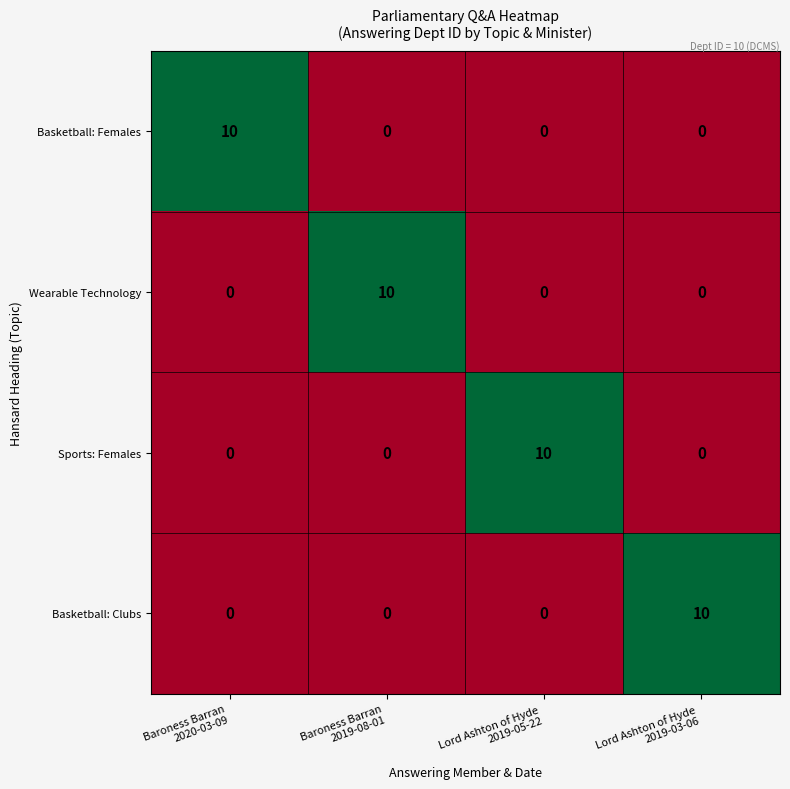

What is the sum of all Wearable Technology values?

10